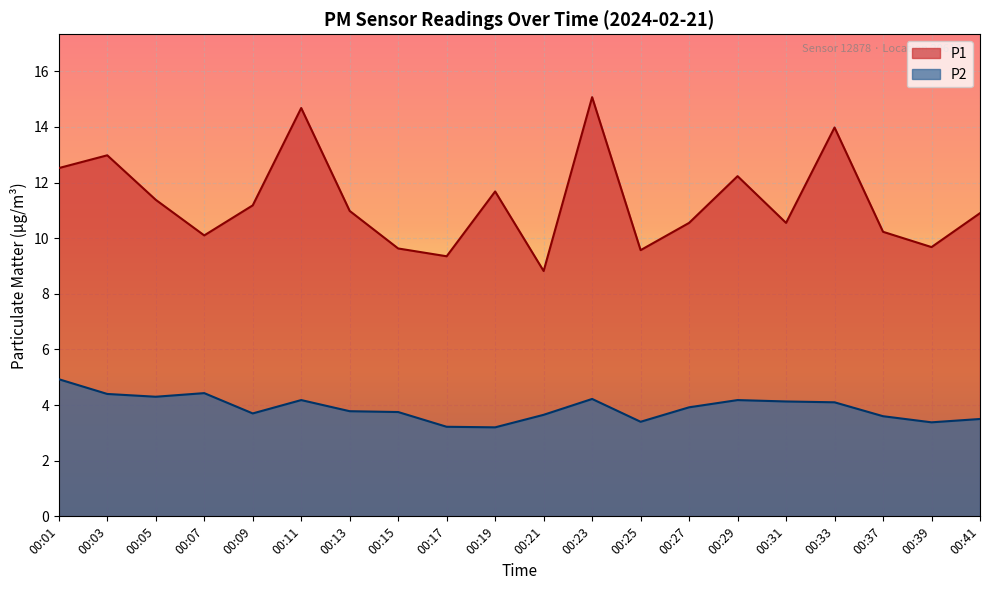

List the series in order of their peak value, highest first.

P1, P2